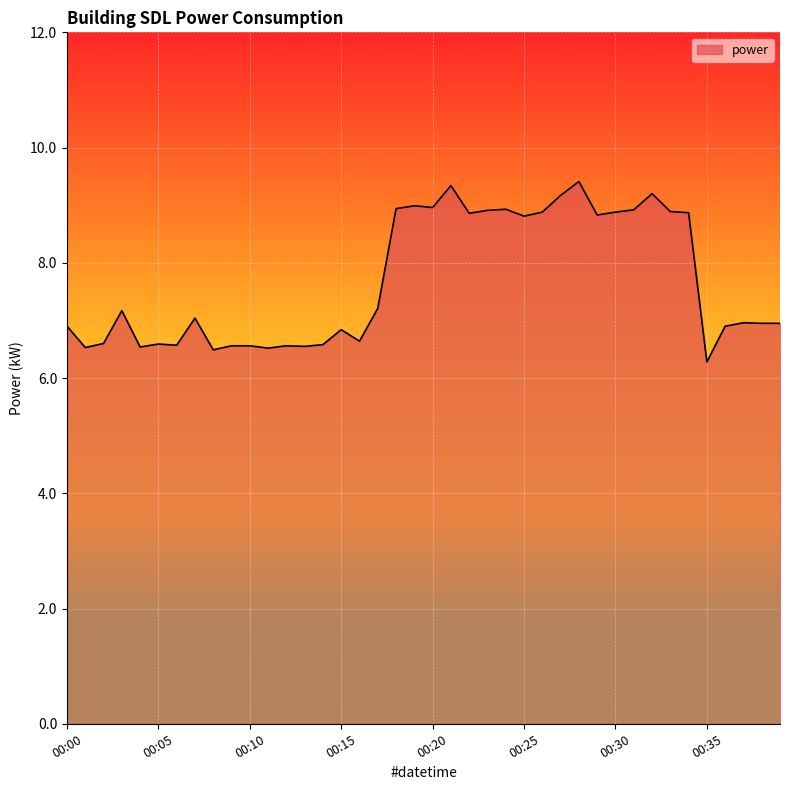

What is the smallest value displayed?

6.3